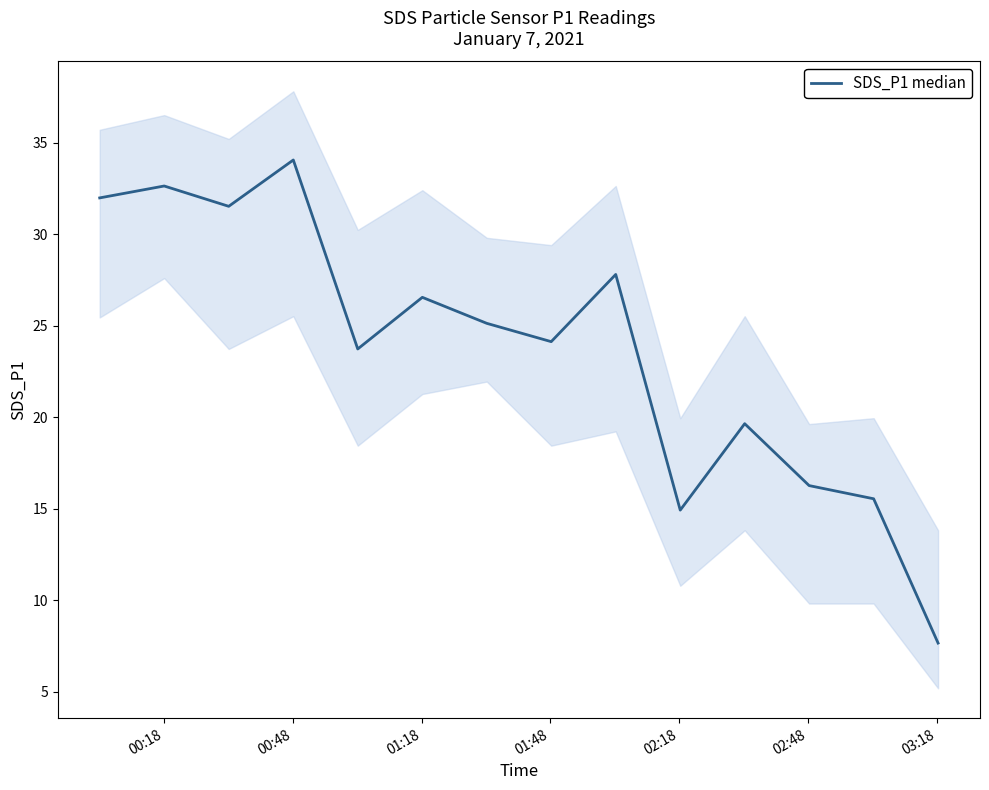

How many points are lower than both their immediate neighbors (excluding endpoints)?

4